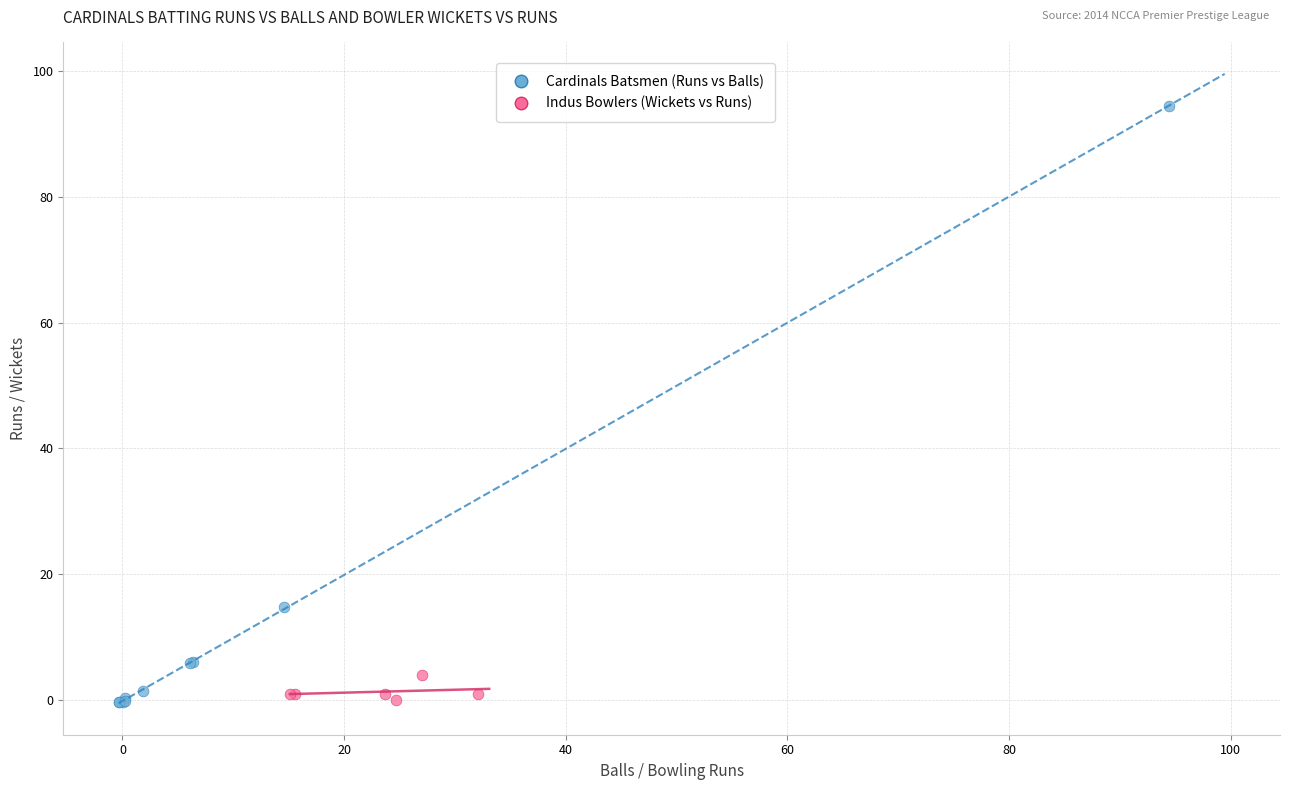

Which series has the widest spread of Y values?

Cardinals Batsmen (Runs vs Balls)